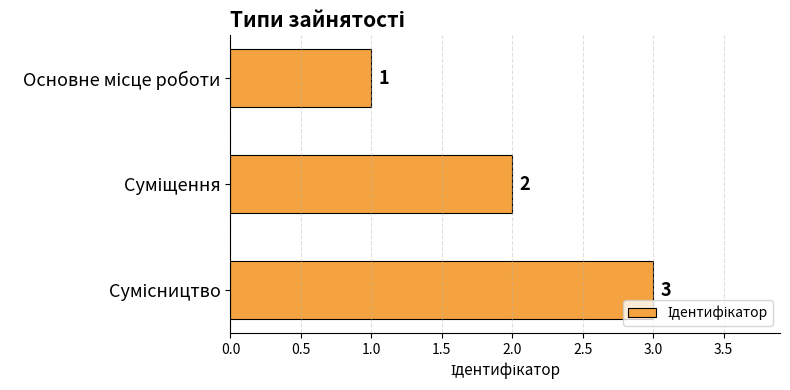

What is the sum of all values?

6